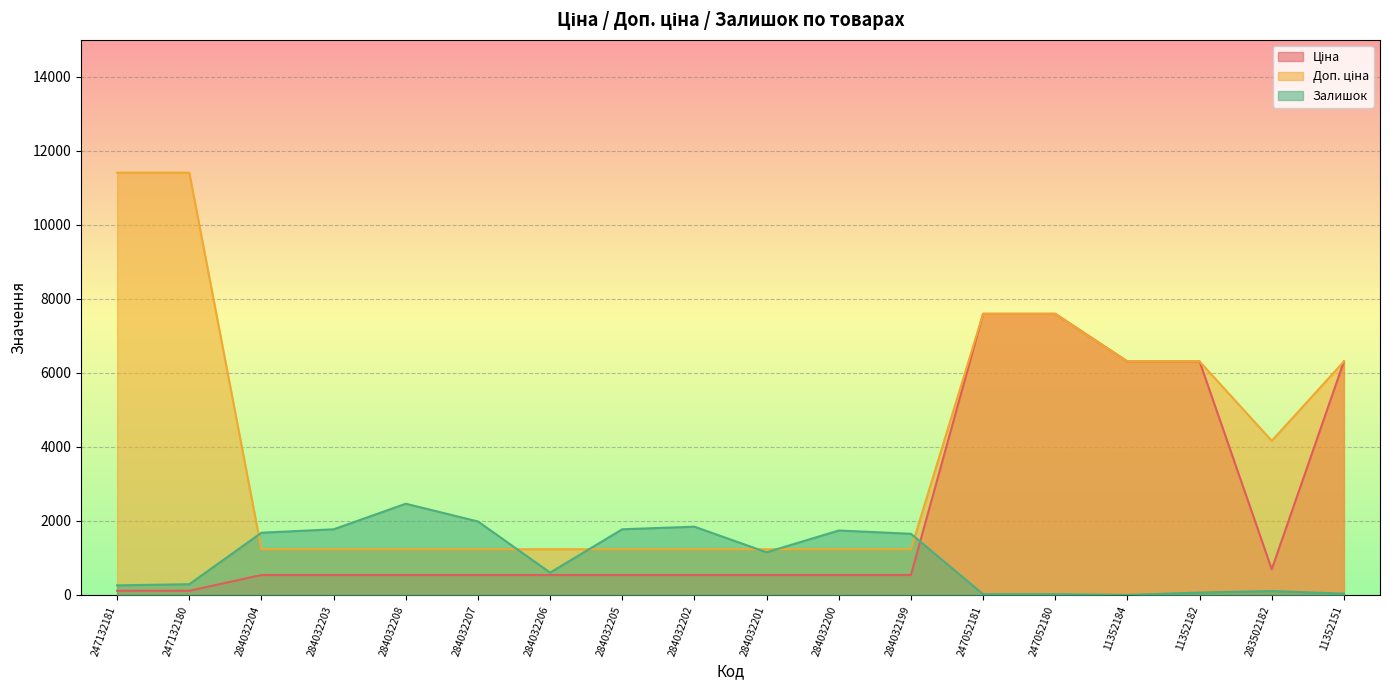

What is the difference between the Ціна values at 247132180 and 284032204?

424.9